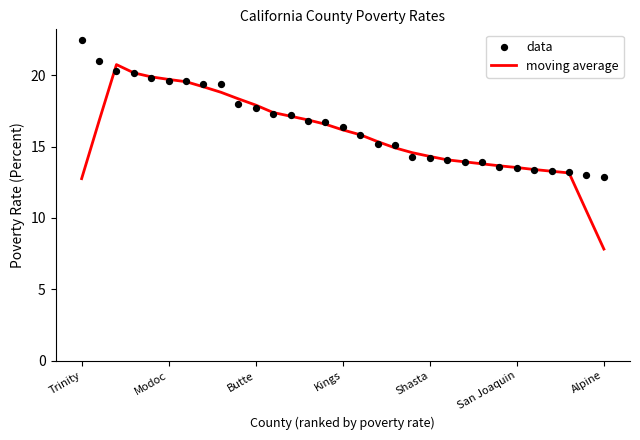

What are all the series names shown in the legend?

moving average, data